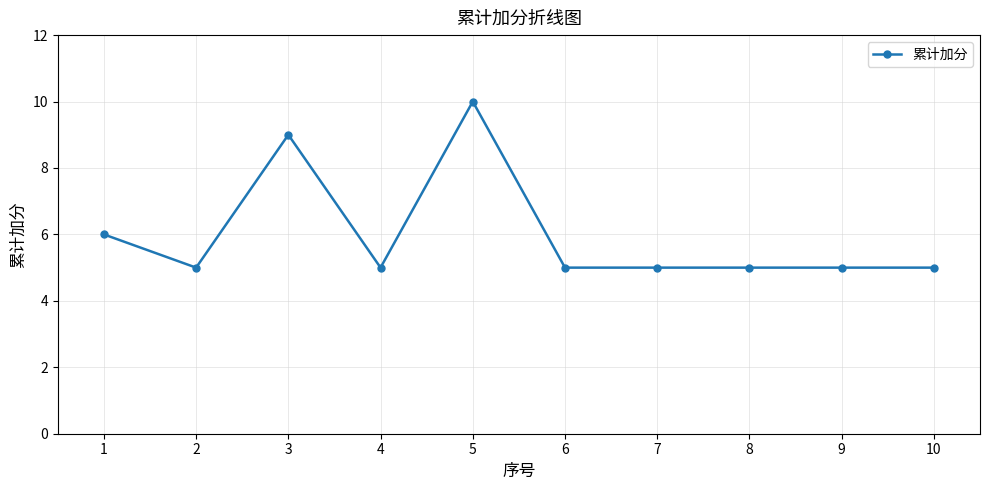

Reading left to right, transcribe all the data shown in this chart.

1=6	2=5	3=9	4=5	5=10	6=5	7=5	8=5	9=5	10=5